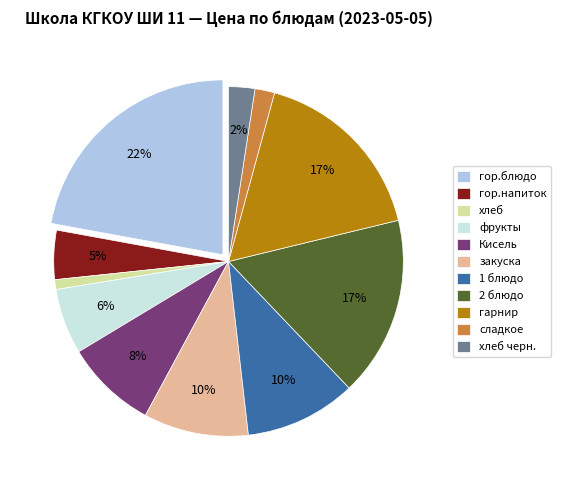

To the nearest percent, what is the combined percentage of 2 блюдо and 1 блюдо?

27%